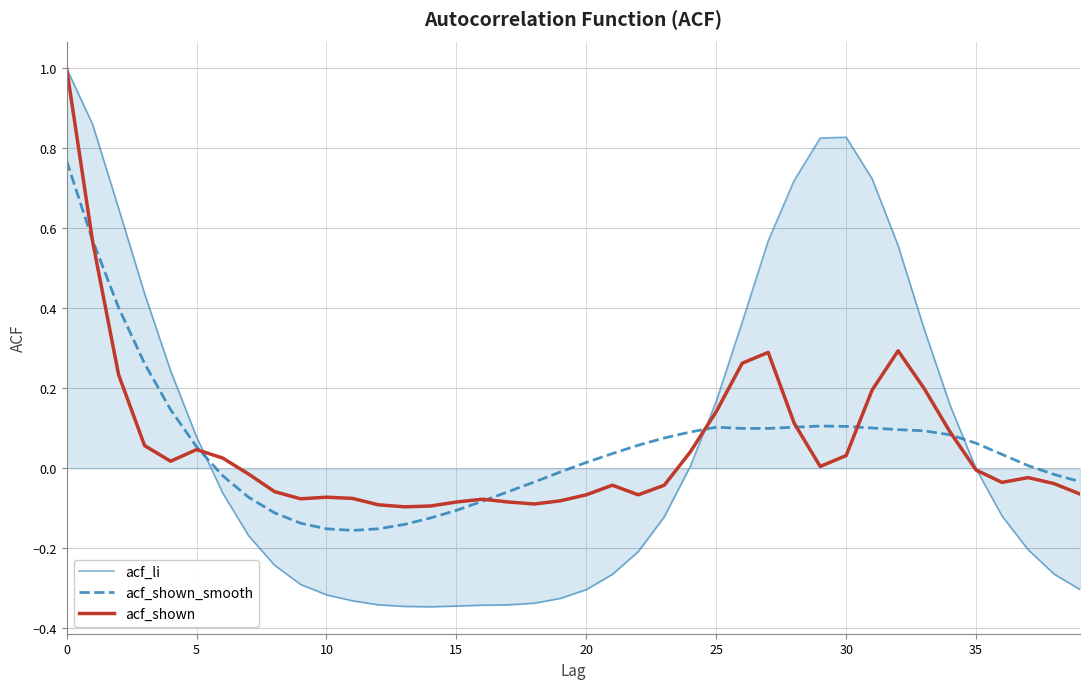

How many intersections are there between acf_li and acf_shown?

3